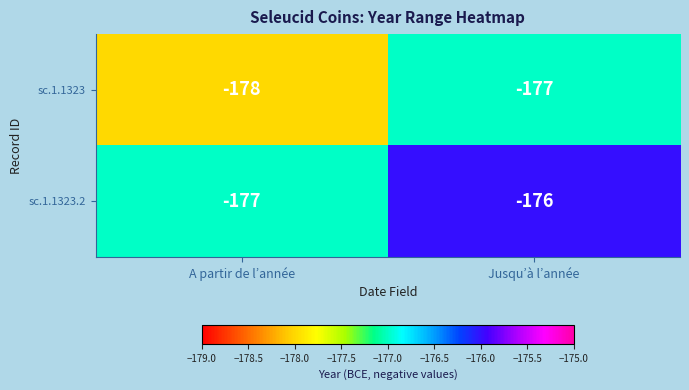

Reading left to right, list all the values displayed in this chart.

sc.1.1323: A partir de l’année=-178	Jusqu’à l’année=-177
sc.1.1323.2: A partir de l’année=-177	Jusqu’à l’année=-176